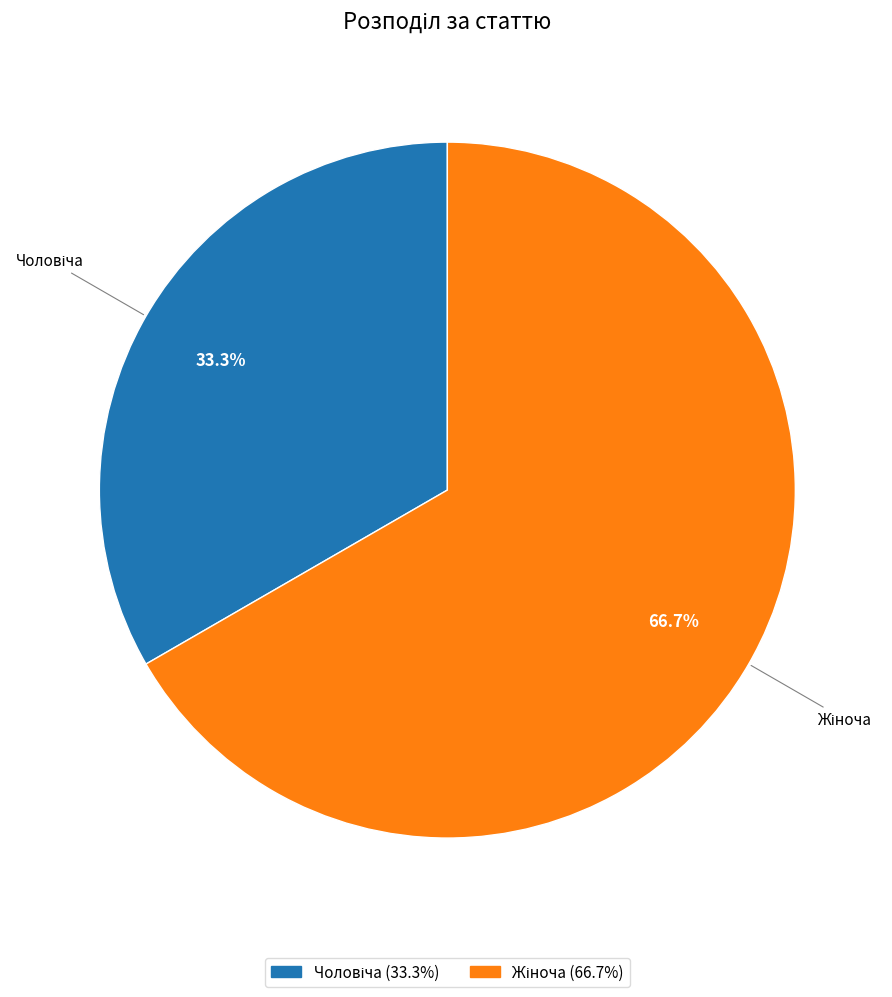

Is there a majority slice in this chart?

Yes